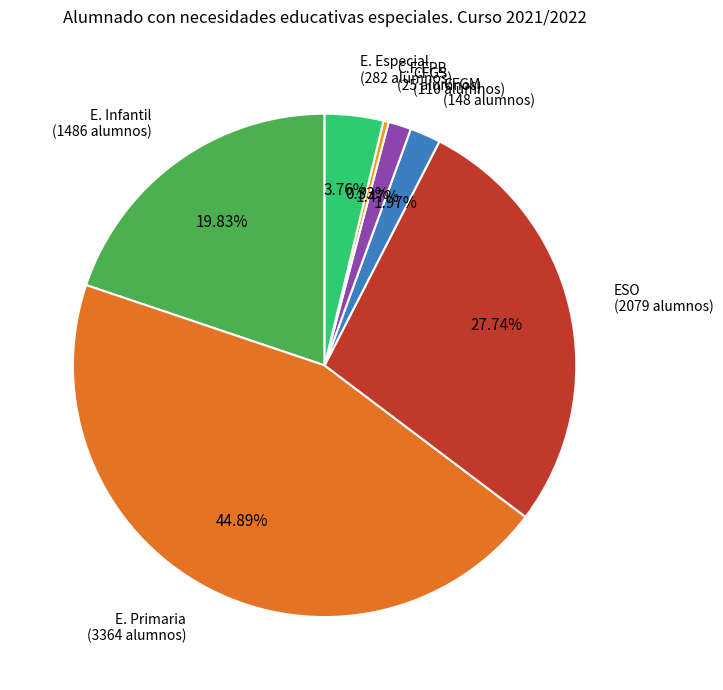

What percentage is the ESO slice, to the nearest percent?

28%